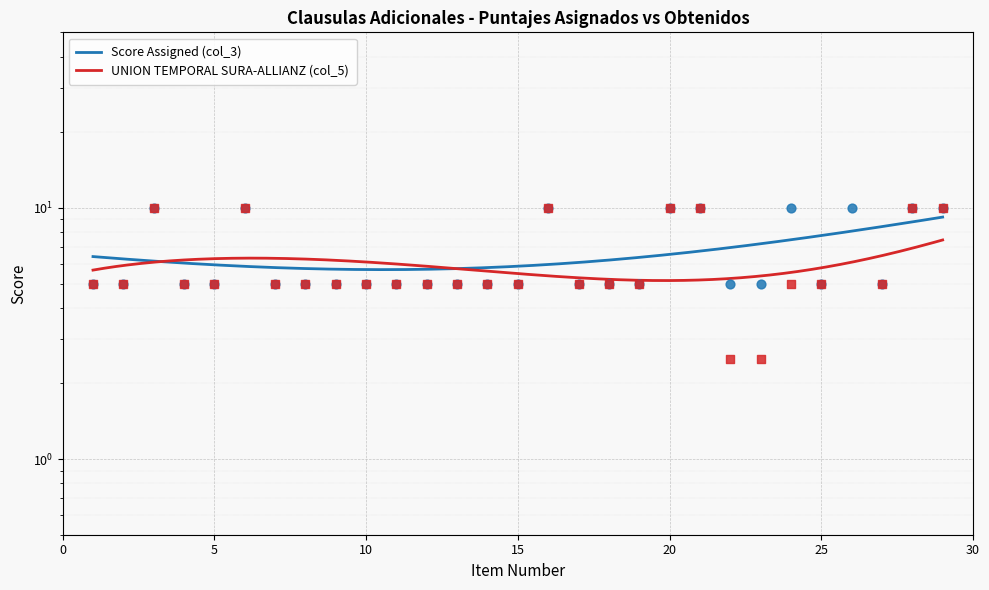

What is the total value across all series at 7?

10.0